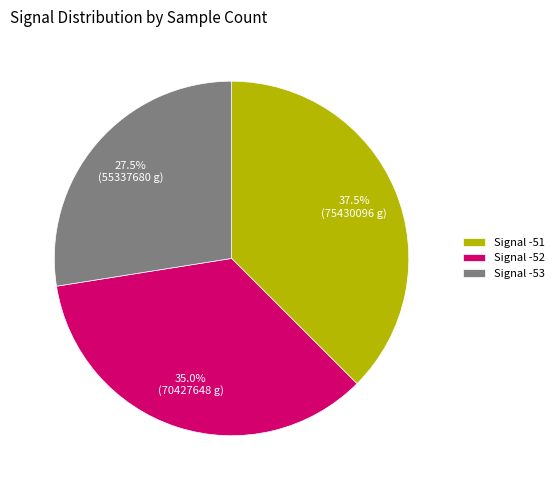

What is the ratio of the value at Signal -52 to the value at Signal -53?

1.3